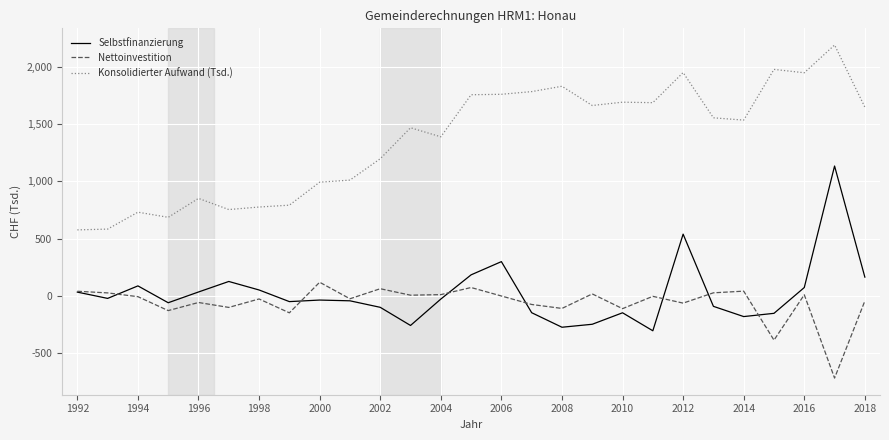

Which series has the widest spread of values?

Konsolidierter Aufwand (Tsd.)